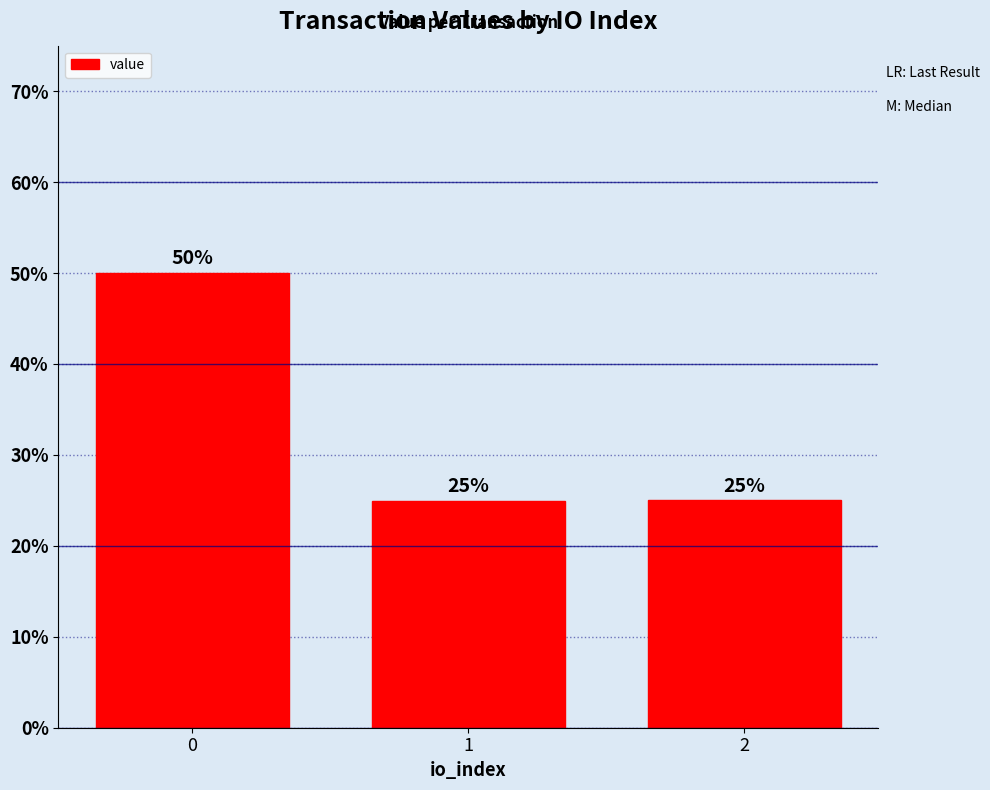

Reading right to left, extract all data points from this chart.

2=25.0	1=25.0	0=50.0